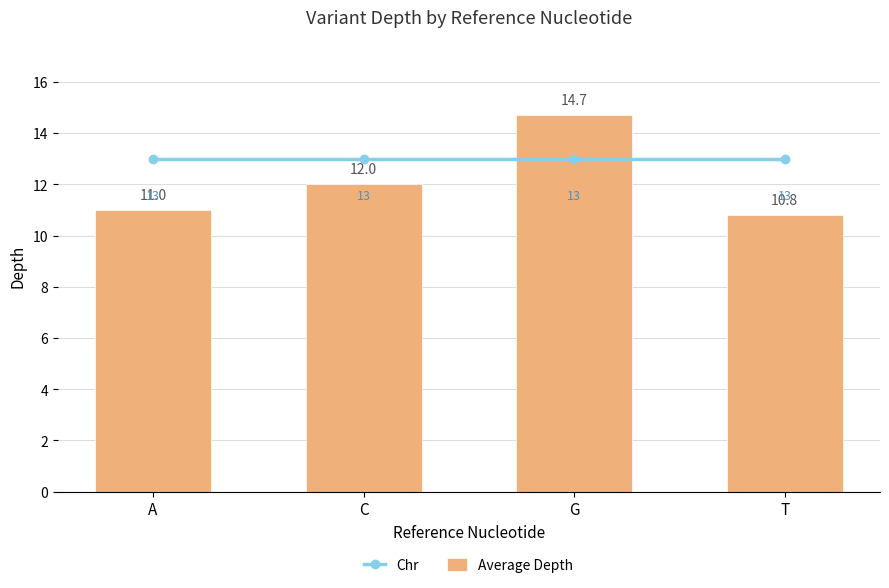

True or false: Average Depth has a value of 11.0 at A.

True